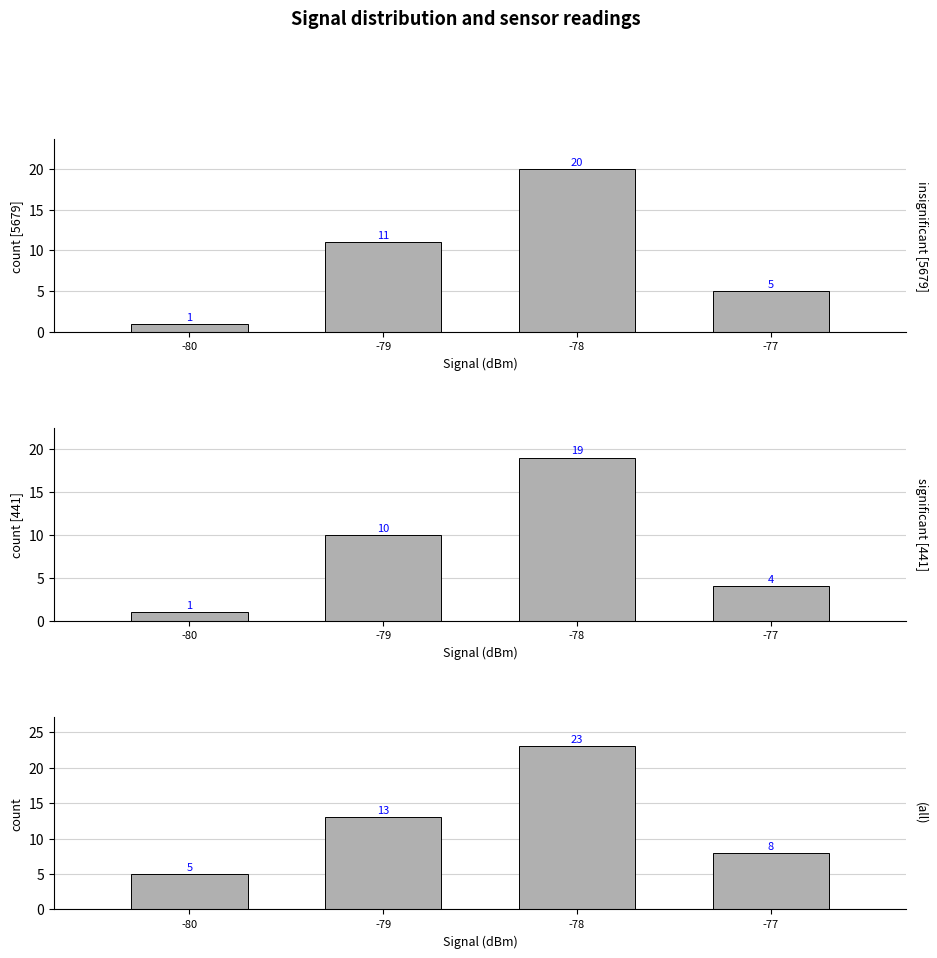

Count the values in the range 8 to 23.

3